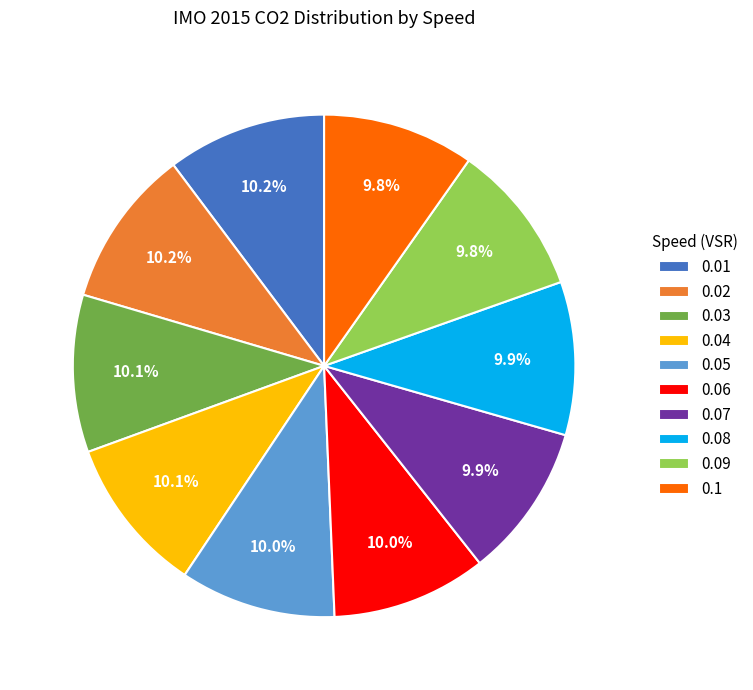

Count the number of slices in the pie.

10